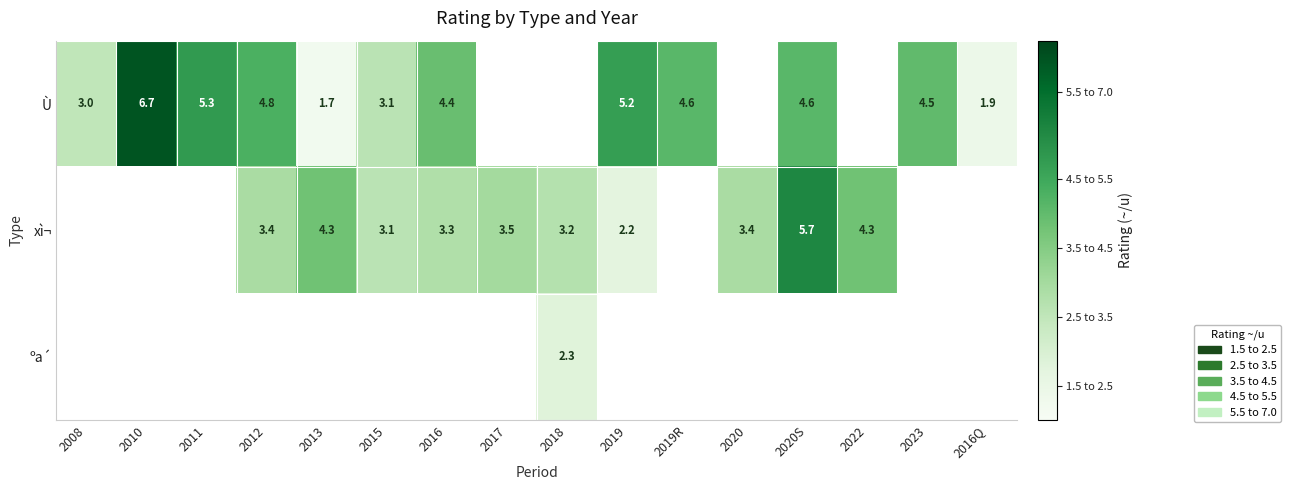

What is the sum of the xì¬ values at 2019 and 2012?

5.6